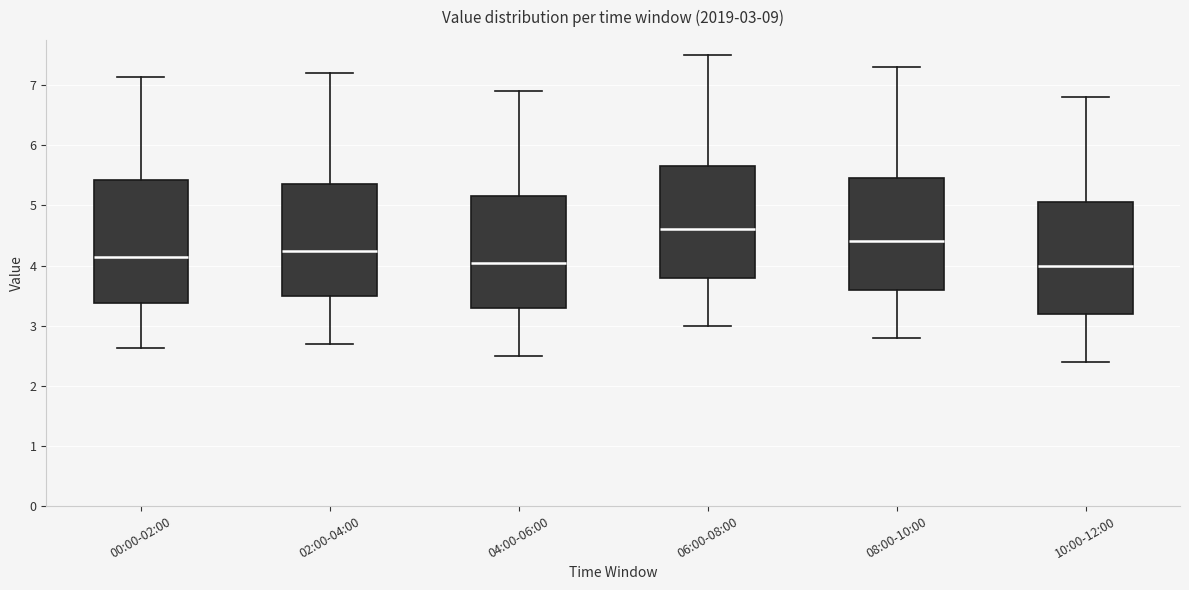

Which box's median line is the highest?

06:00-08:00